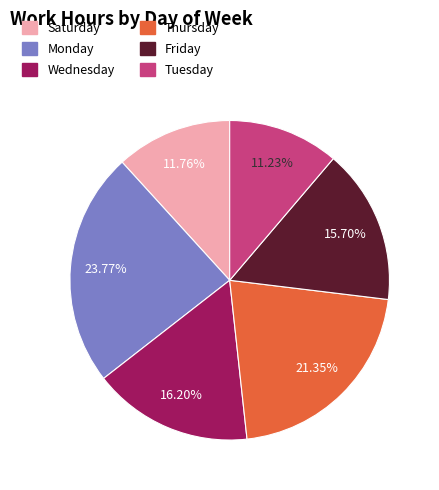

How many slices are in this pie chart?

6